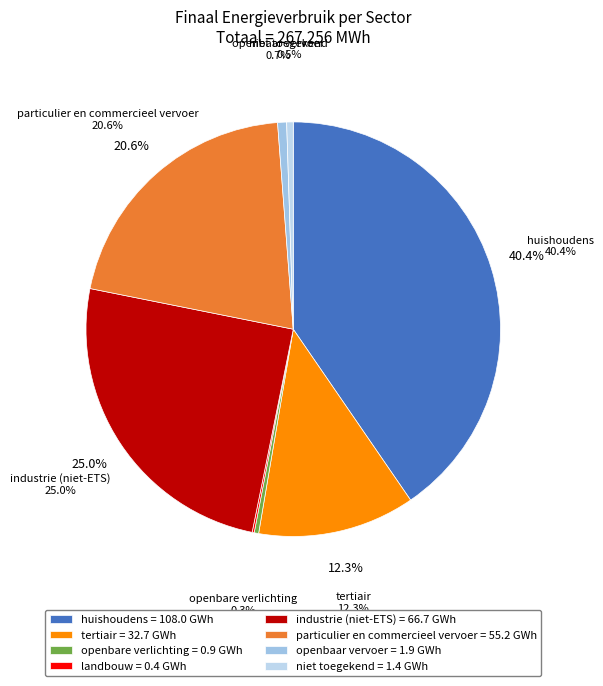

True or false: landbouw accounts for 10% of the total.

False